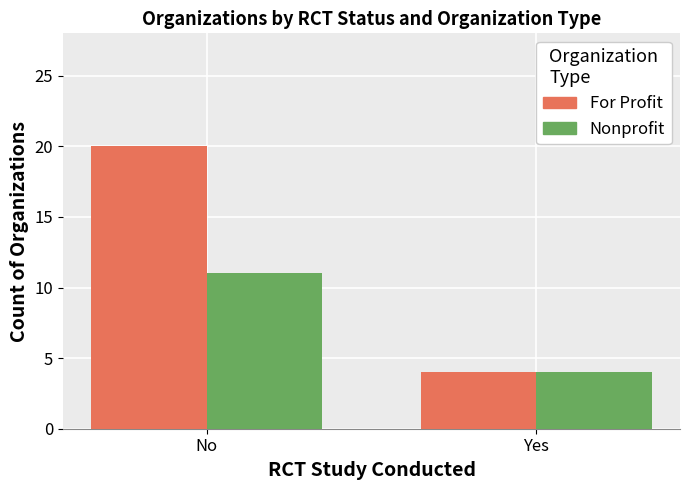

At which label does For Profit reach its minimum?

Yes